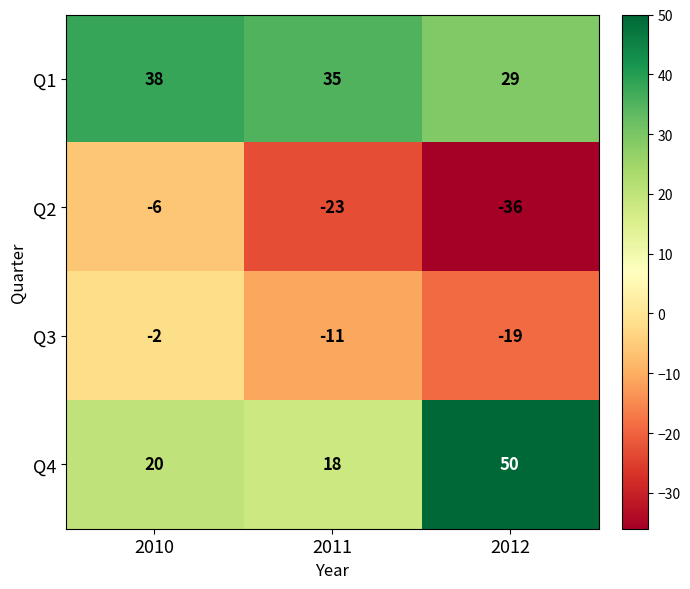

Which series has the largest total across all categories?

Q1